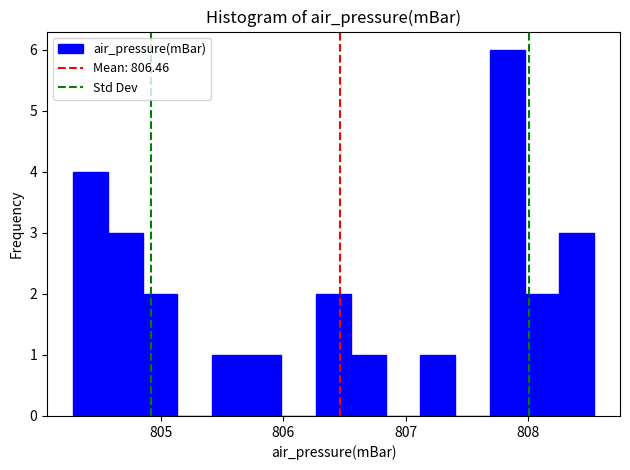

Around what value on the x-axis is the tallest bar? Give the approximate position of its centre, as read against the axis.

807.8